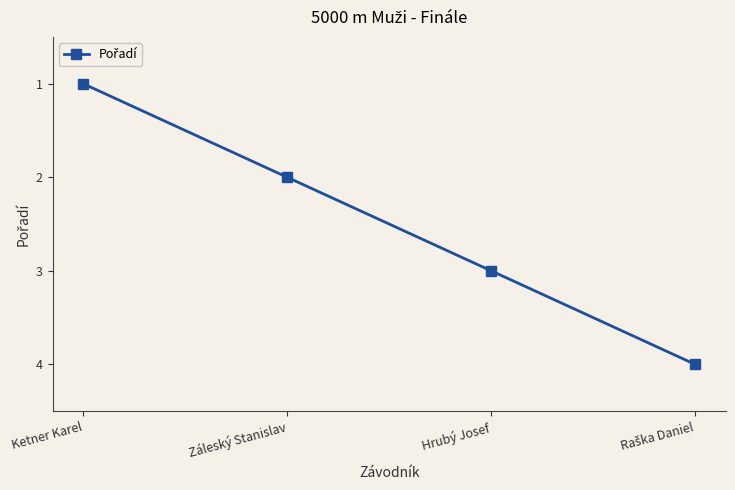

What is the label of the 2nd point from the left?

Záleský Stanislav